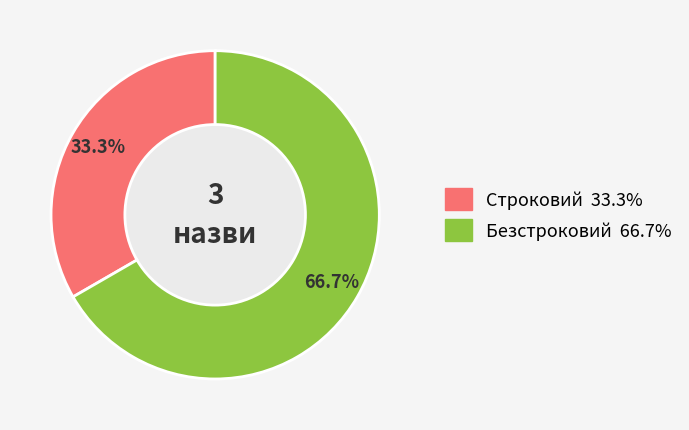

How many segments does this pie chart have?

2